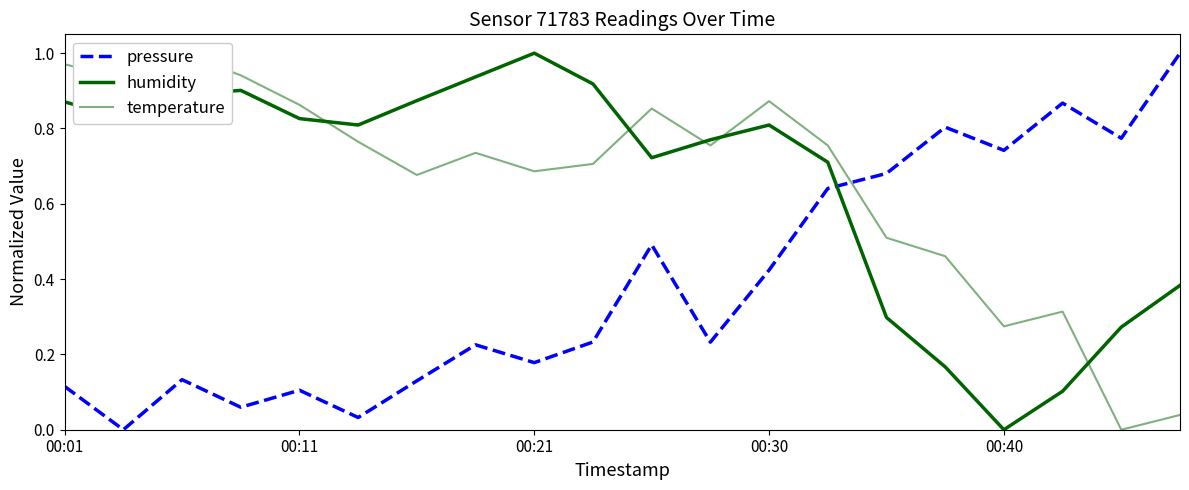

How many interior local valleys does the humidity series have?

4